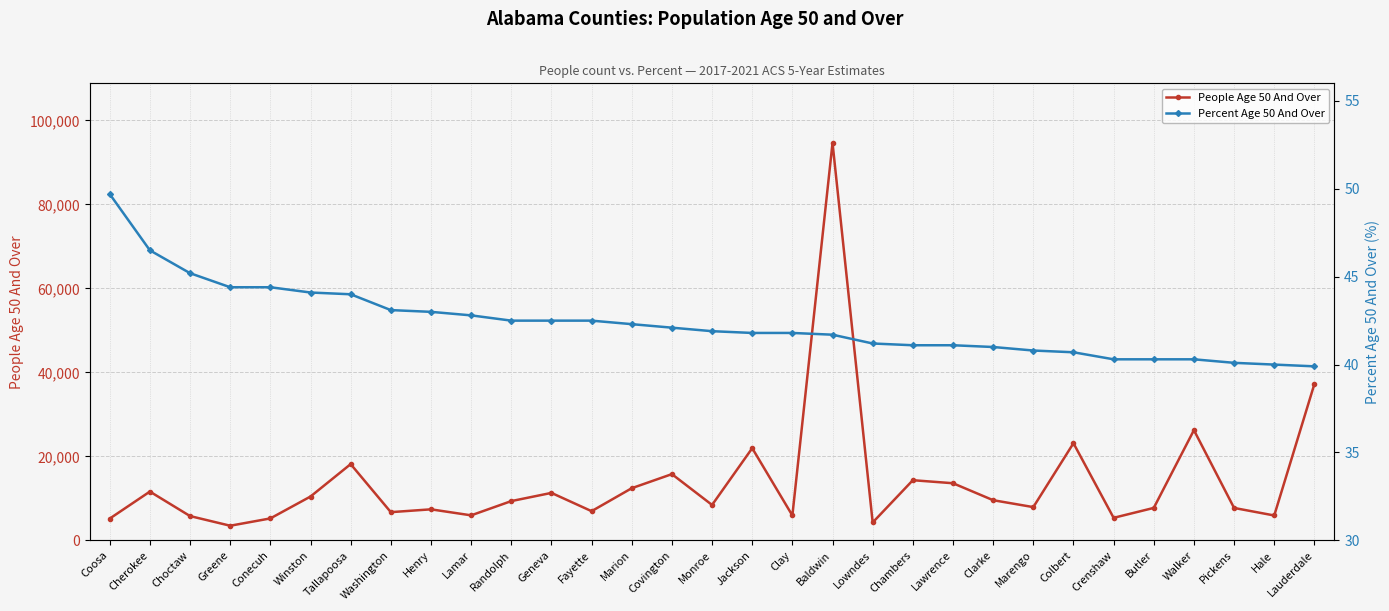

Which category has the highest value in the People Age 50 And Over series?

Baldwin